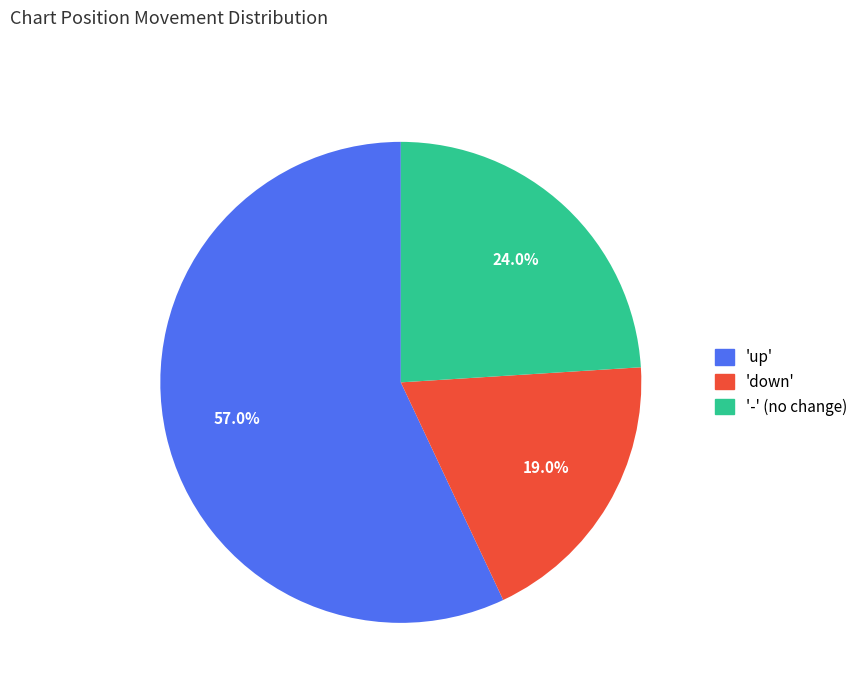

What is the ratio of the value at 'up' to the value at '-' (no change)?

2.4